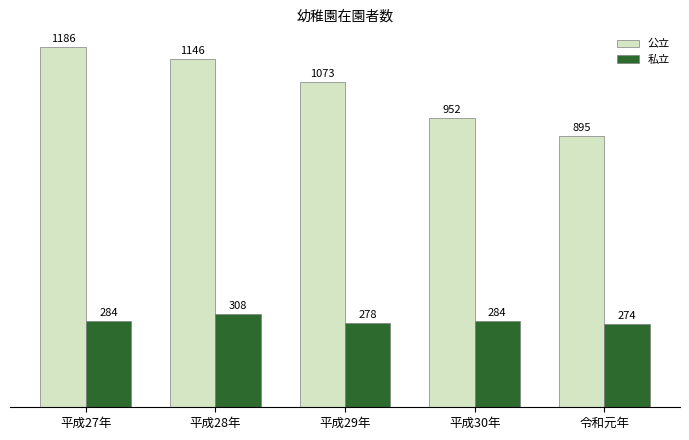

What is the minimum value for 私立?

274